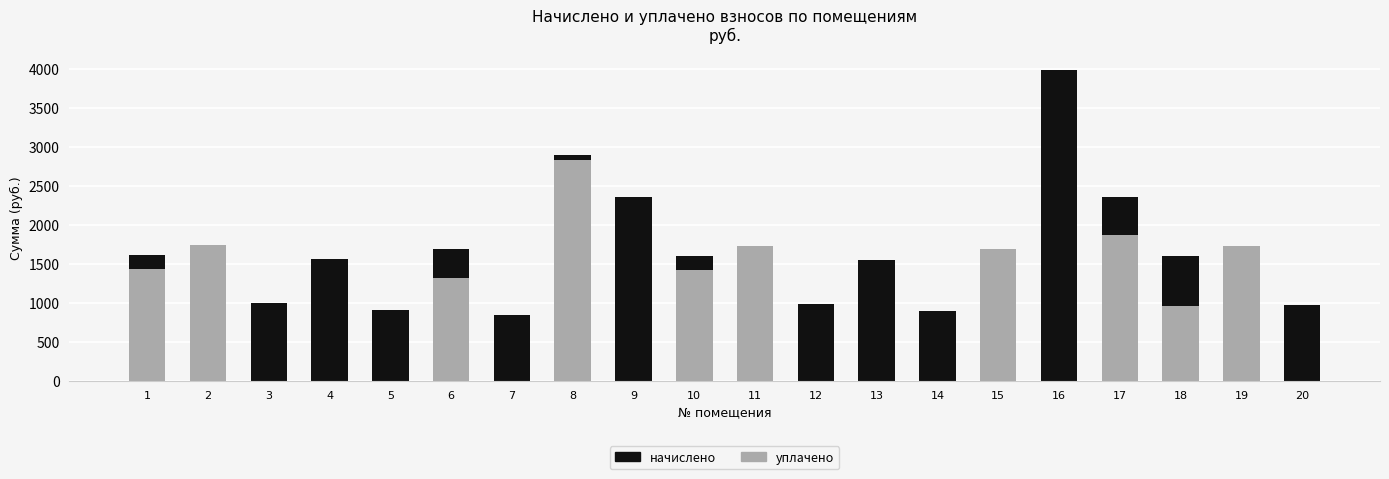

What is the maximum value for уплачено?

2830.2